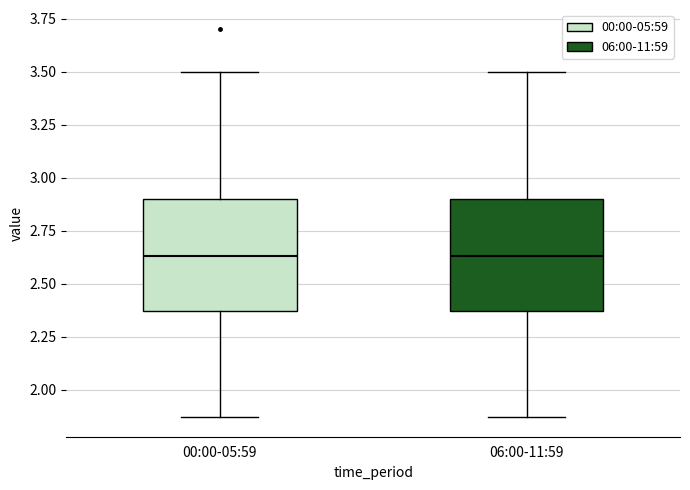

Where is the upper edge of the box for 06:00-11:59 on the y-axis? The values are not printed on the chart, so give them approximately, as read against the axis.

2.90